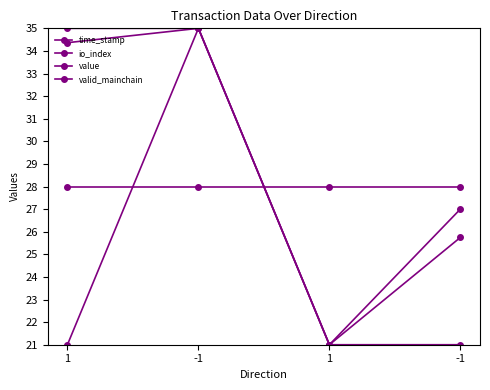

Reading left to right, list all the values displayed in this chart.

time_stamp: 34.4	35.0	21.0	25.7
io_index: 21.0	35.0	21.0	27.0
value: 35.0	35.0	21.0	21.0
valid_mainchain: 28.0	28.0	28.0	28.0